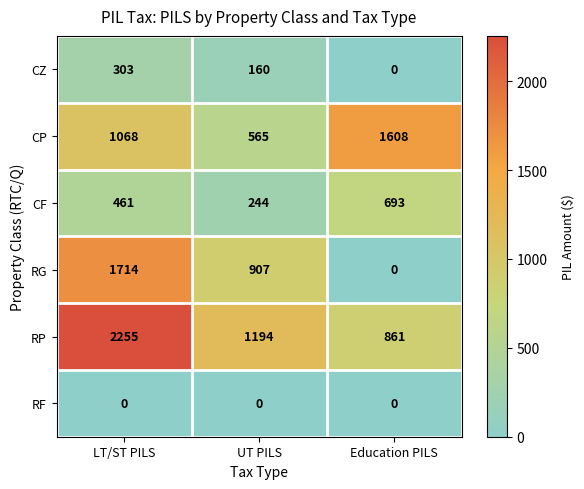

Which series has the largest total across all categories?

RP